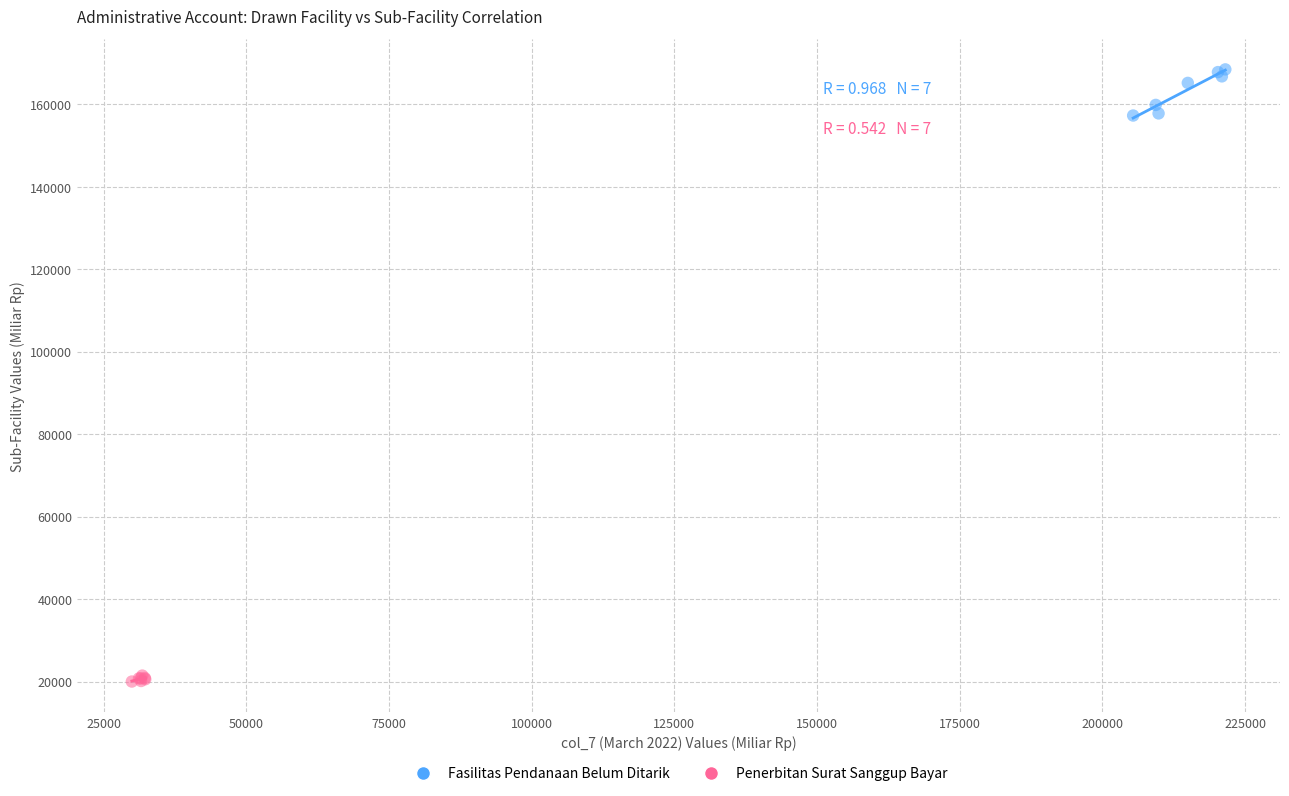

Which series contains the highest Y value?

Fasilitas Pendanaan Belum Ditarik